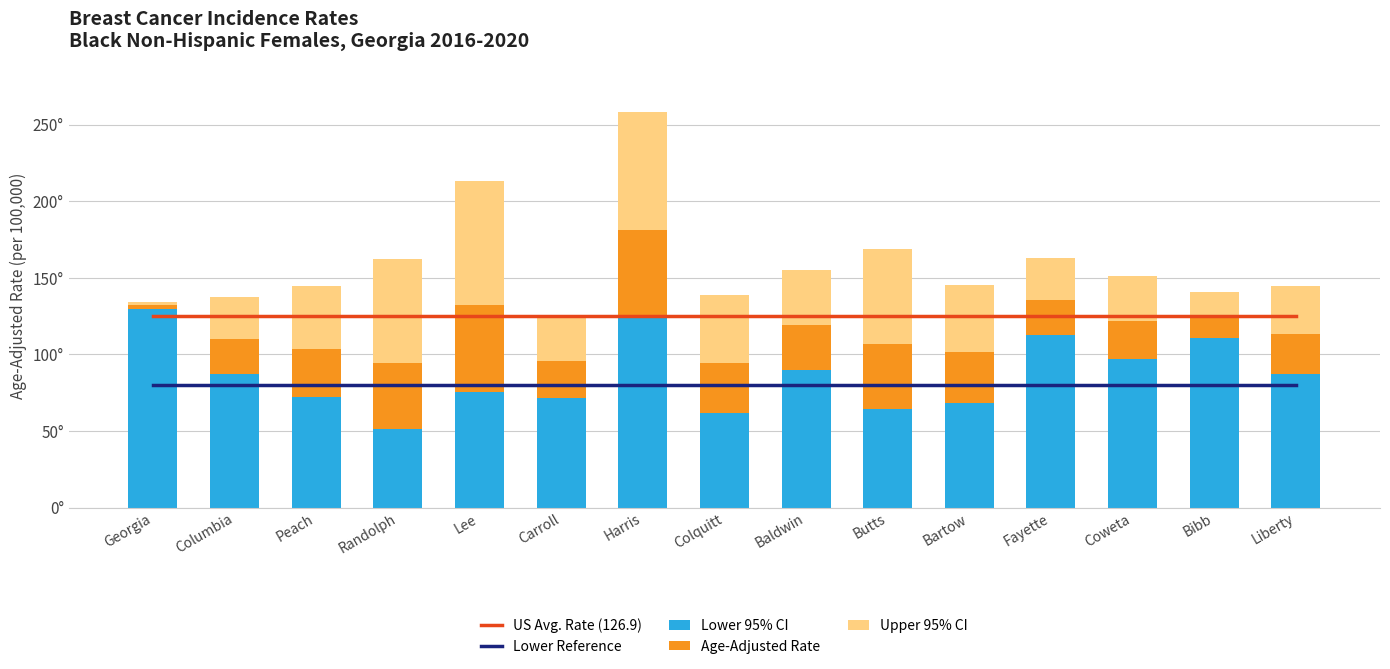

Between Columbia and Fayette, which is larger?

Columbia